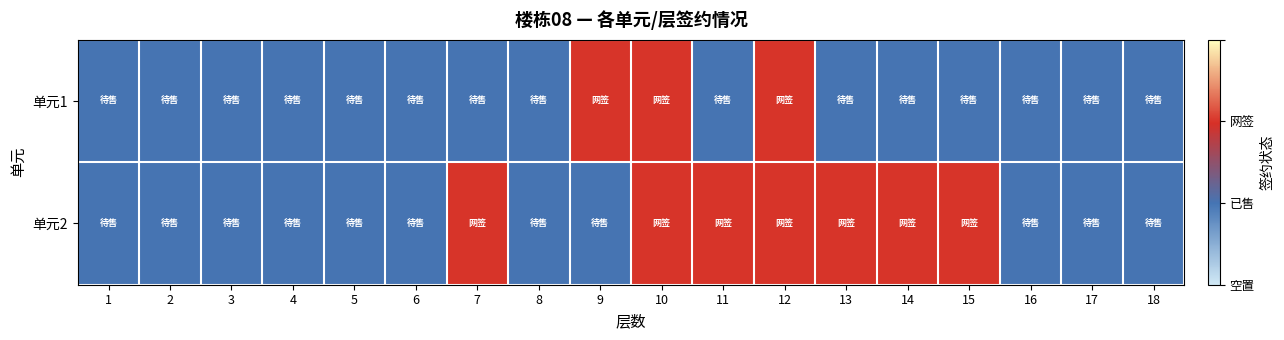

Reading left to right, transcribe all the data shown in this chart.

单元1: 1=1	2=1	3=1	4=1	5=1	6=1	7=1	8=1	9=2	10=2	11=1	12=2	13=1	14=1	15=1	16=1	17=1	18=1
单元2: 1=1	2=1	3=1	4=1	5=1	6=1	7=2	8=1	9=1	10=2	11=2	12=2	13=2	14=2	15=2	16=1	17=1	18=1